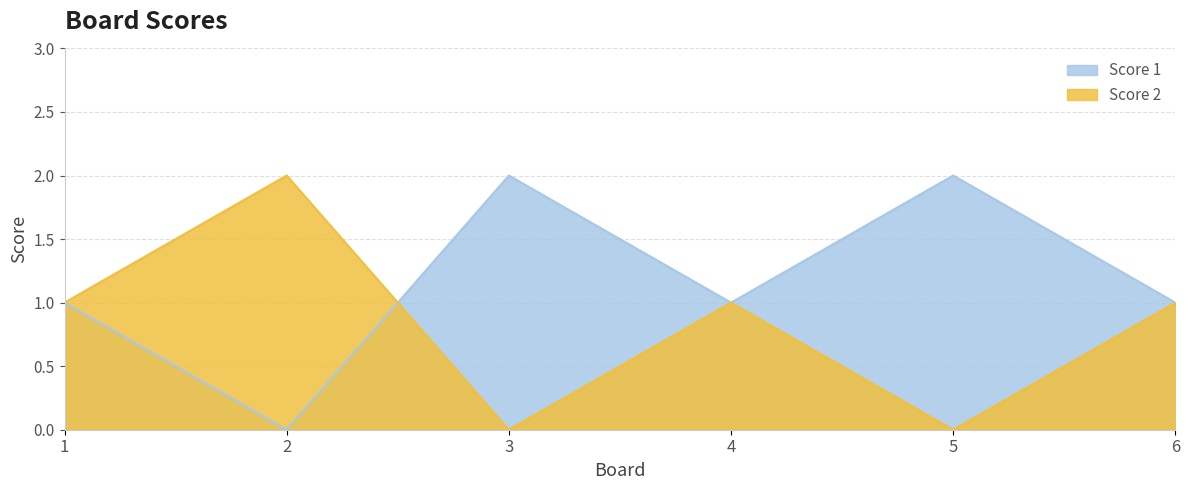

Count the Score 2 values in the range 0 to 1.

5